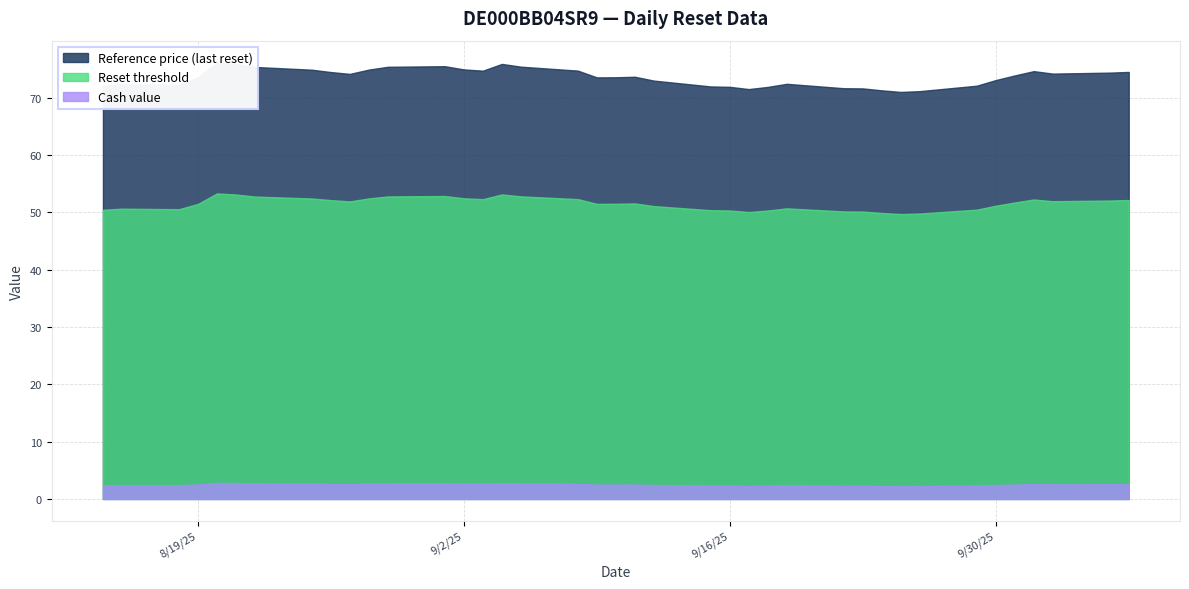

True or false: Reset threshold and Cash value intersect in this chart.

False